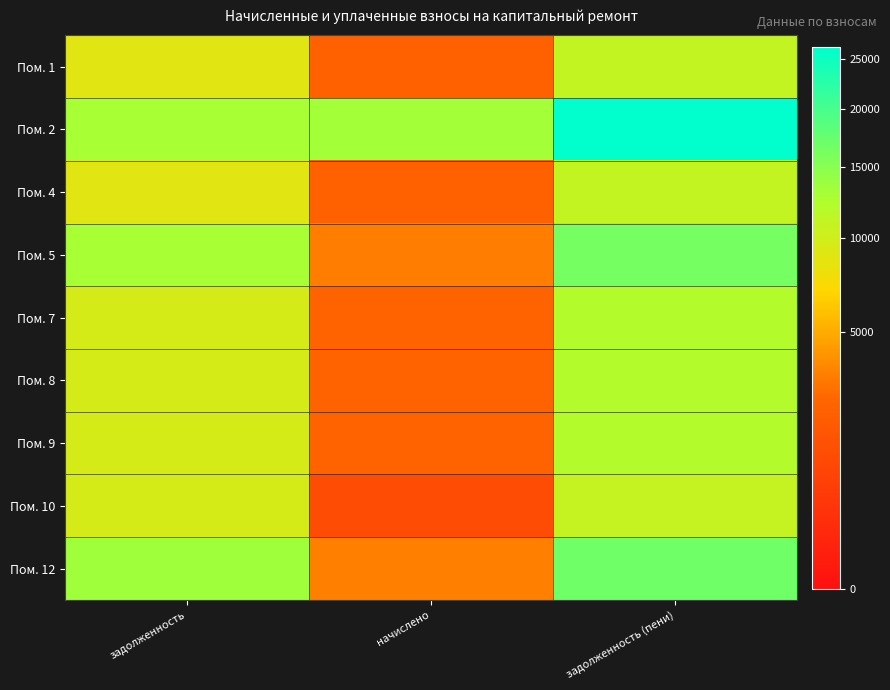

Rank the series by their maximum value, from highest to lowest.

Пом. 2, Пом. 12, Пом. 5, Пом. 7, Пом. 8, Пом. 9, Пом. 1, Пом. 4, Пом. 10